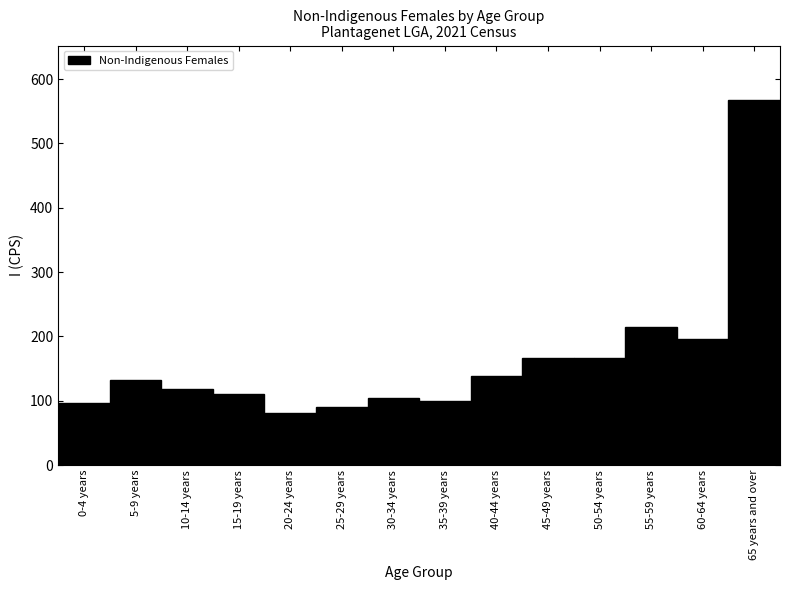

The chart shows a value of 105 at 30-34 years. True or false?

True